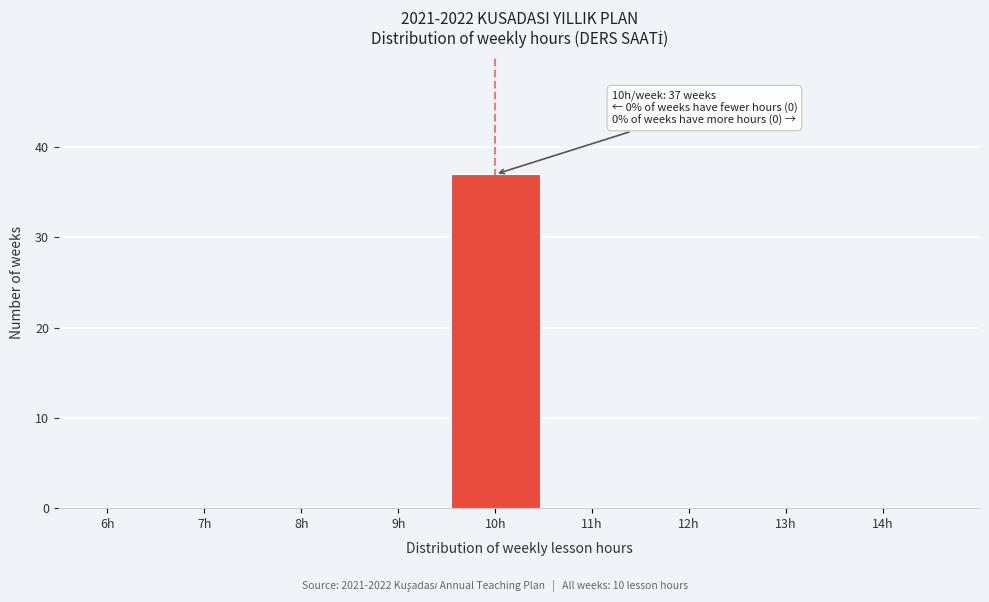

Over which range of the x-axis is the bar tallest?

9.5 to 10.5